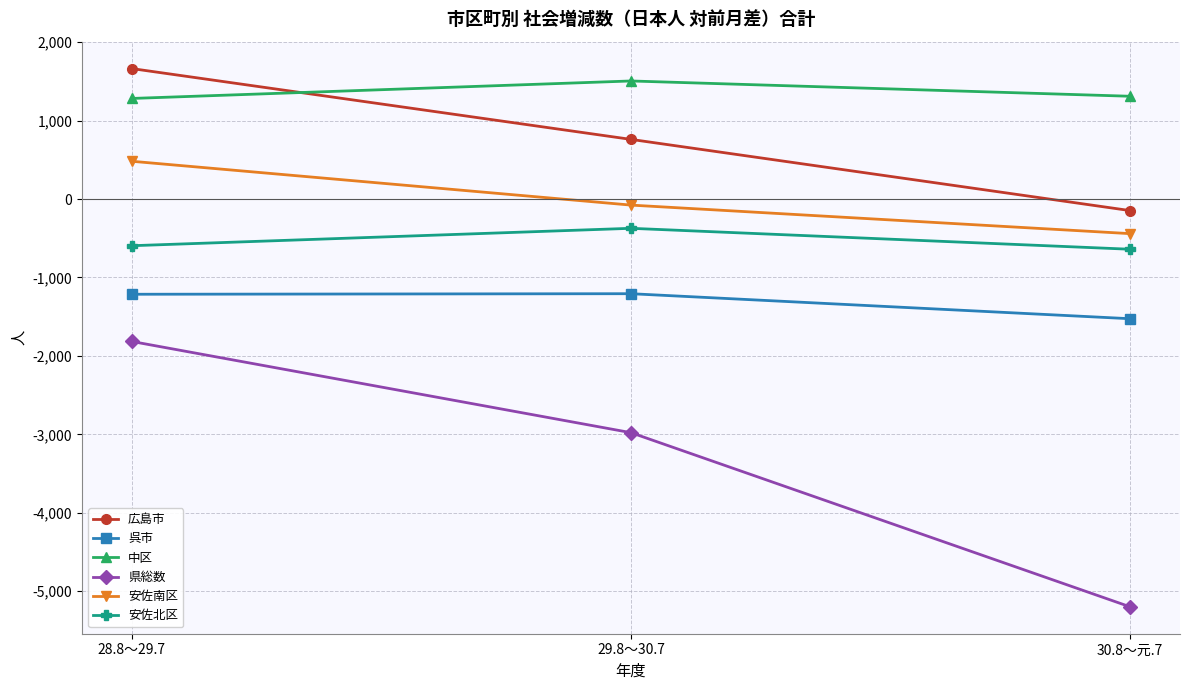

Which series has the largest range (max minus min)?

県総数